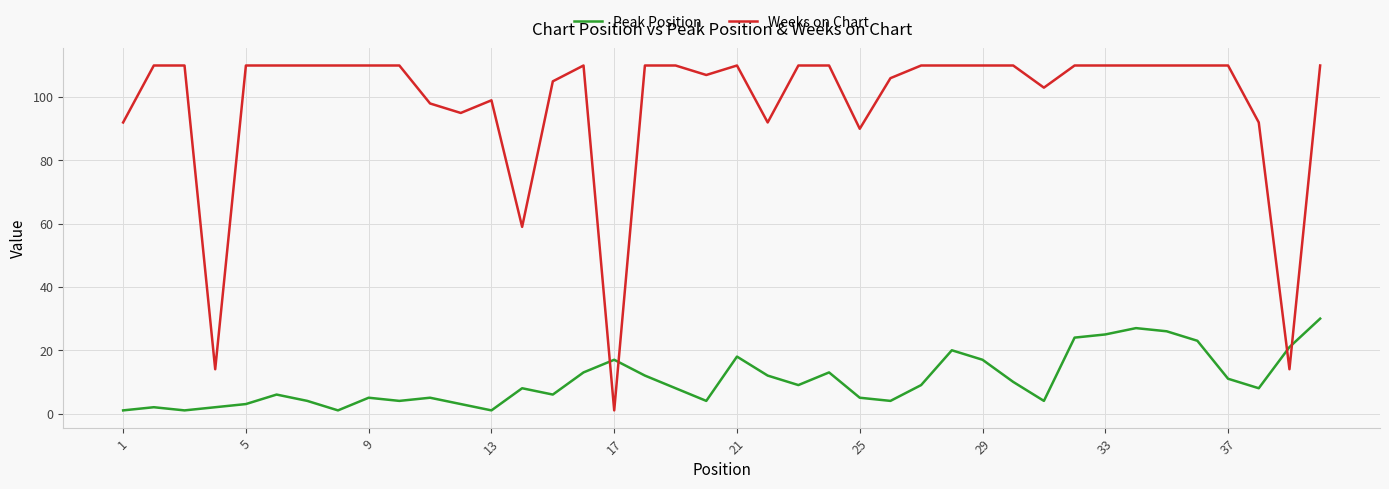

Which series has the largest total across all categories?

Weeks on Chart